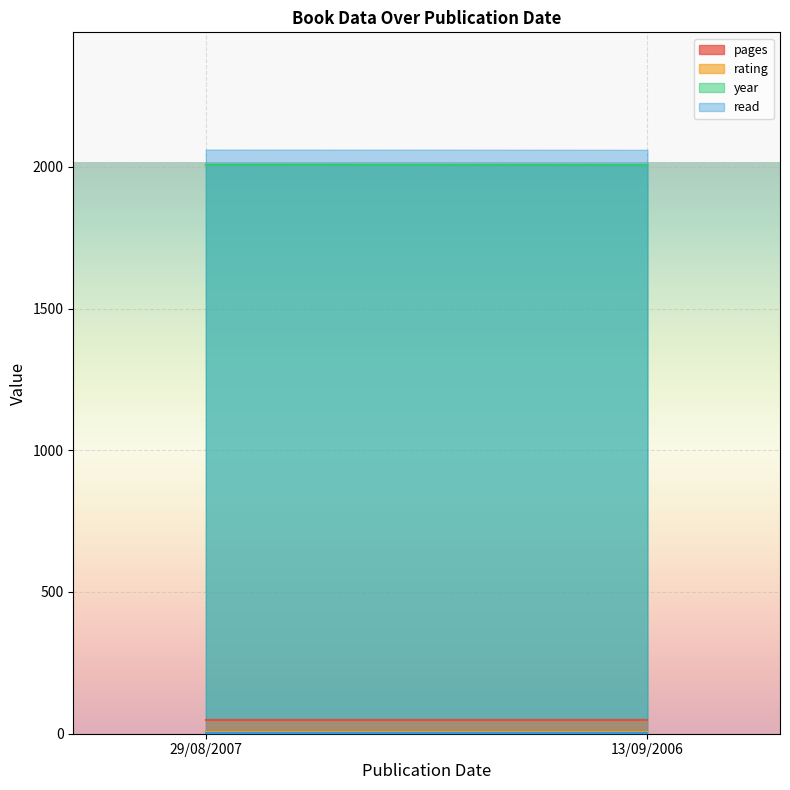

What position from the left is 29/08/2007?

1